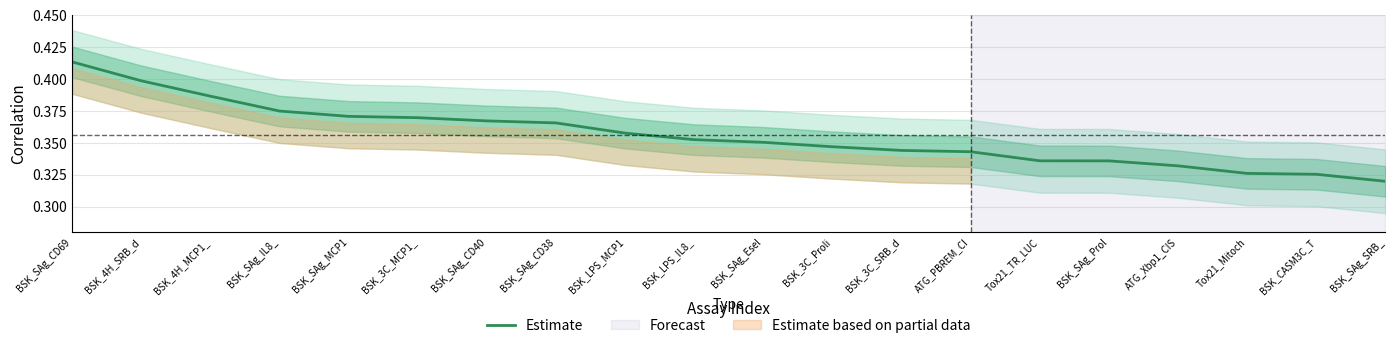

At which category does the chart reach its minimum across all series?

BSK_SAg_SRB_